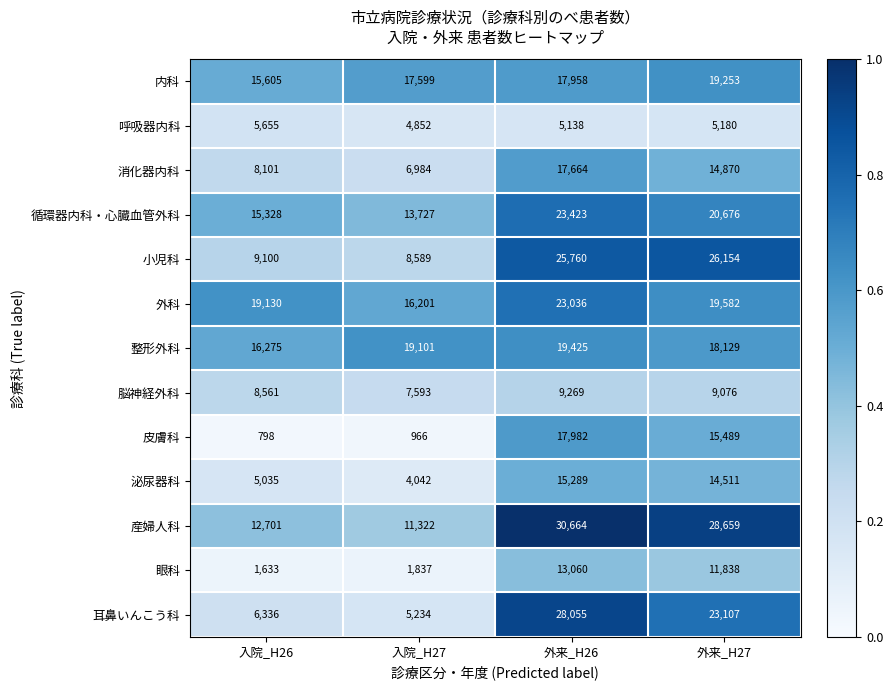

What is the spread (max minus min) of values at 外来_H26?

25526